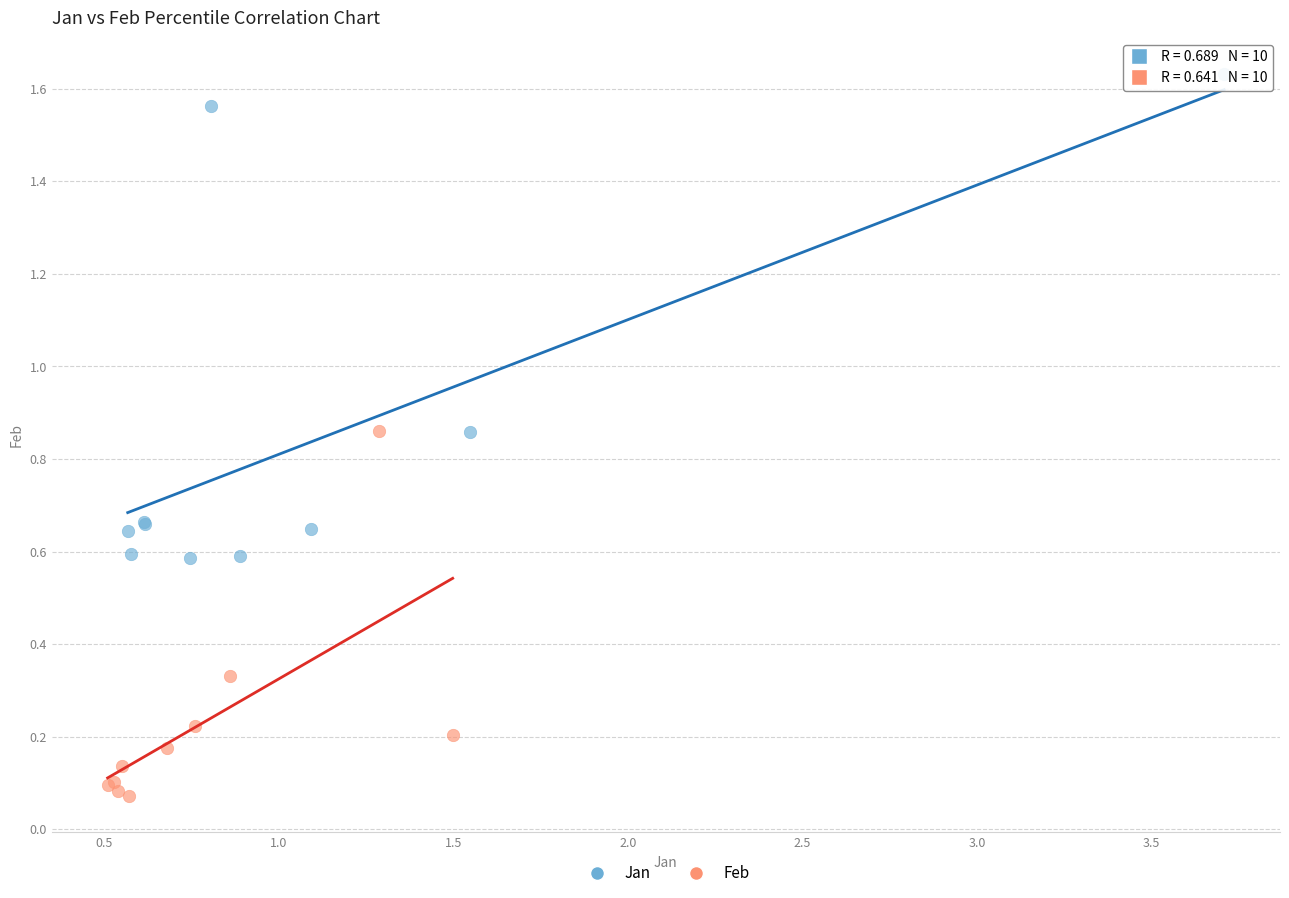

Which series has the widest spread of Y values?

Jan